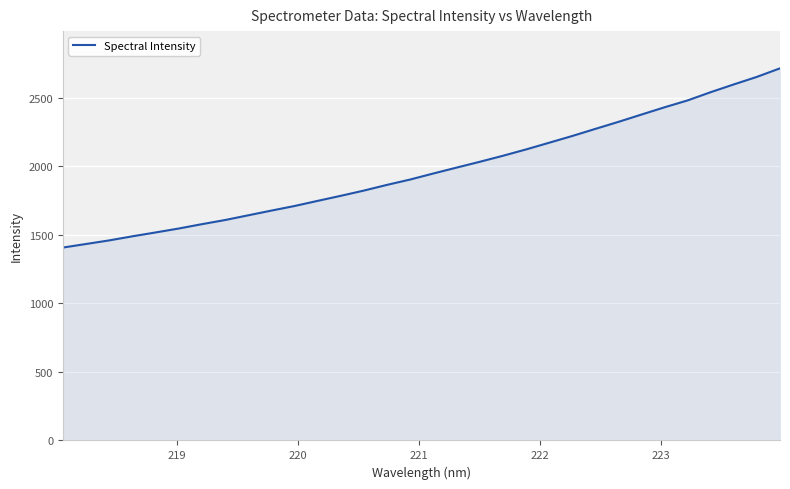

What is the minimum value shown in the chart?

1407.5